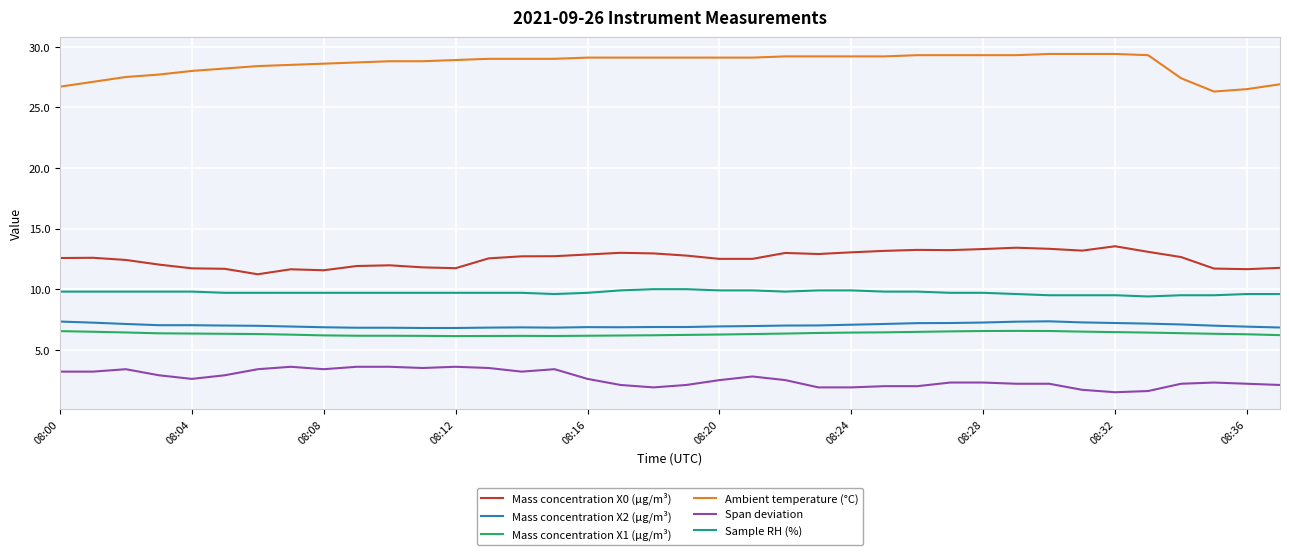

What is the minimum value shown in the chart?

1.5